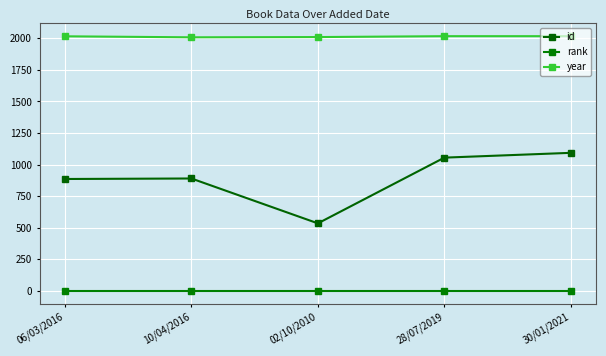

Rank the series by their maximum value, from highest to lowest.

year, id, rank